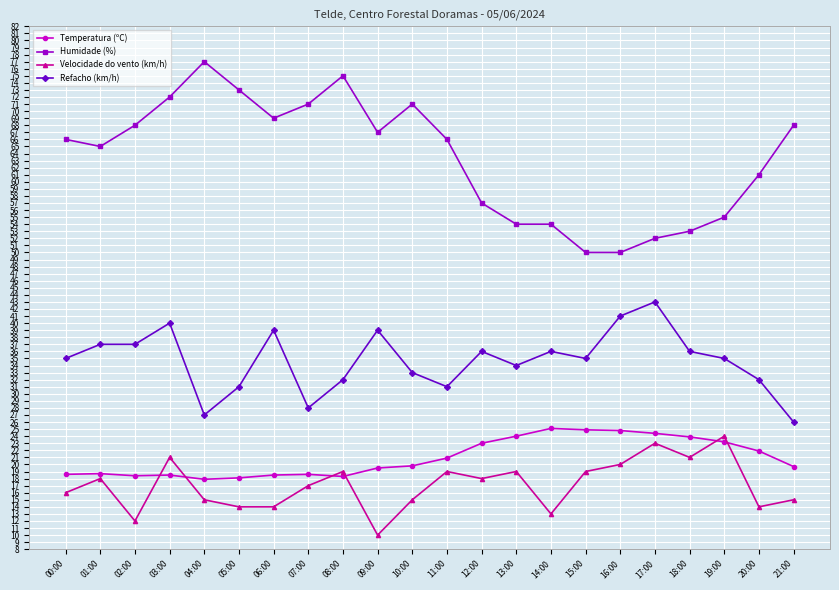

At which category does the chart reach its minimum across all series?

09:00